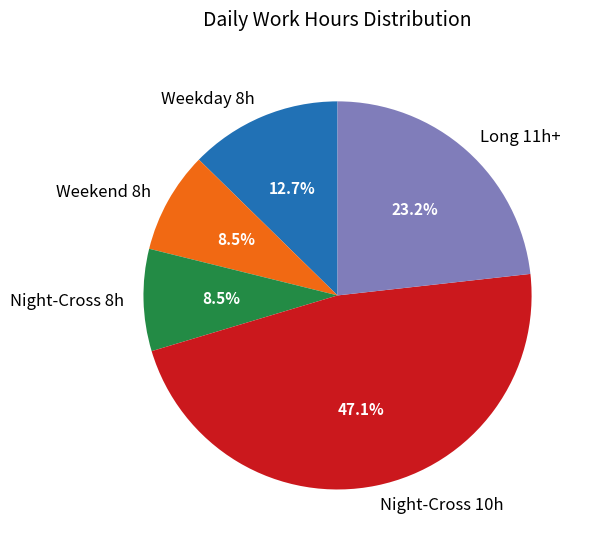

What percentage is NOT represented by Night-Cross 8h?

91.5%